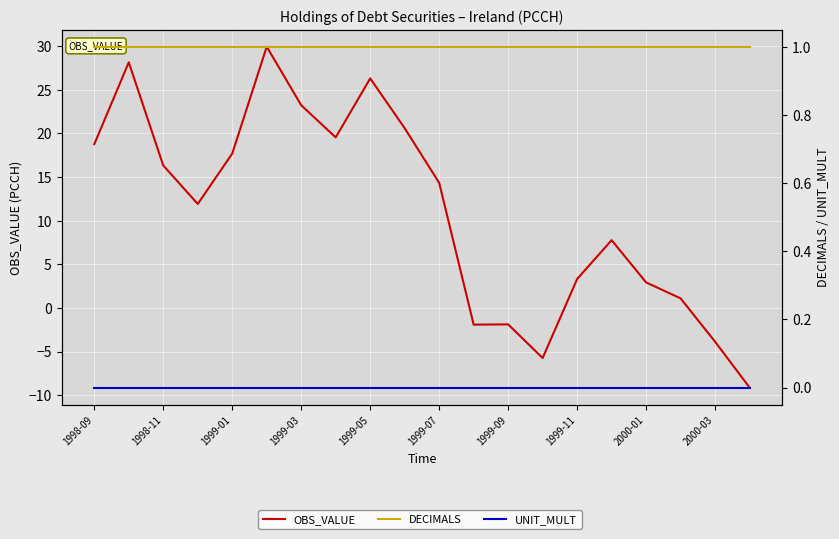

Which series changed the most between 1999-07 and 2000-03?

OBS_VALUE